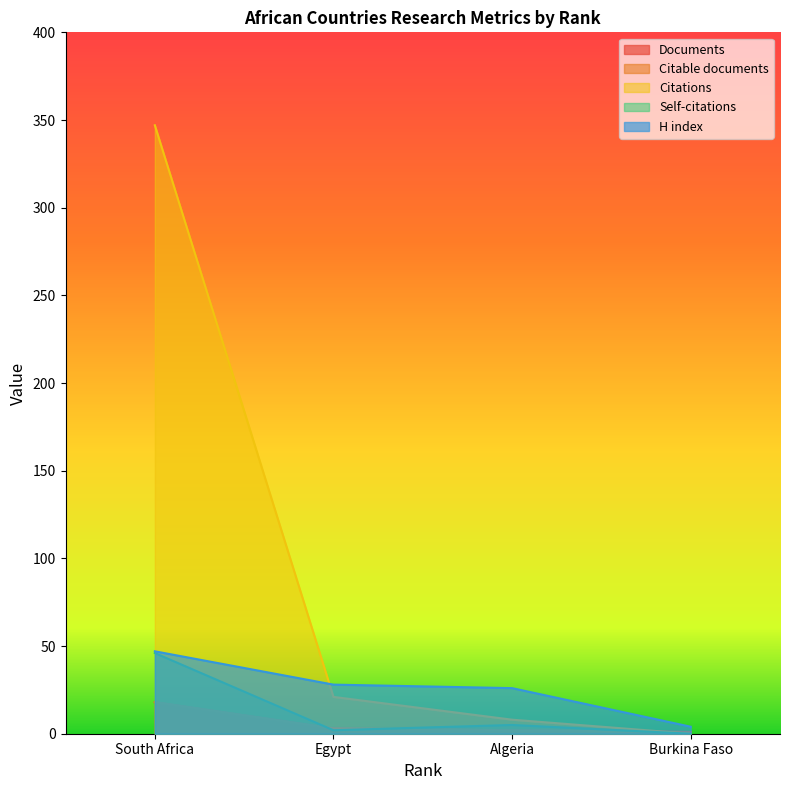

Which series has the largest range (max minus min)?

Citations